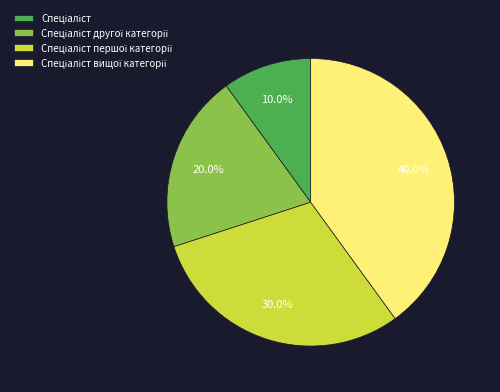

Is there any slice that represents more than half of the pie?

No